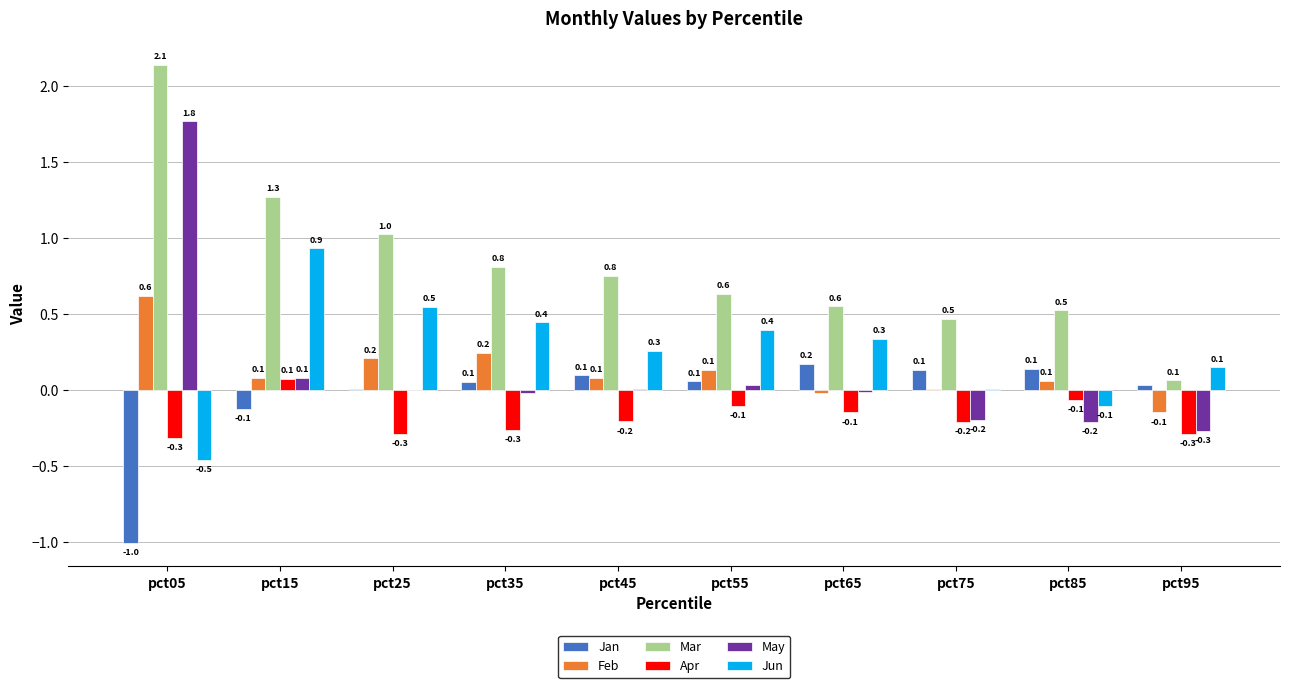

At which label does Jun first exceed 0?

pct15